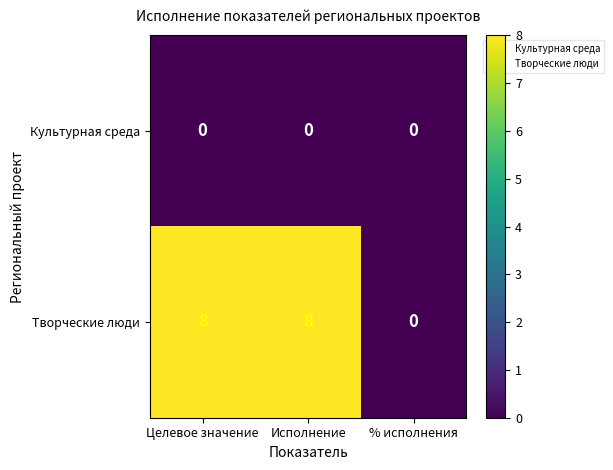

What is the sum of all Творческие люди values?

16